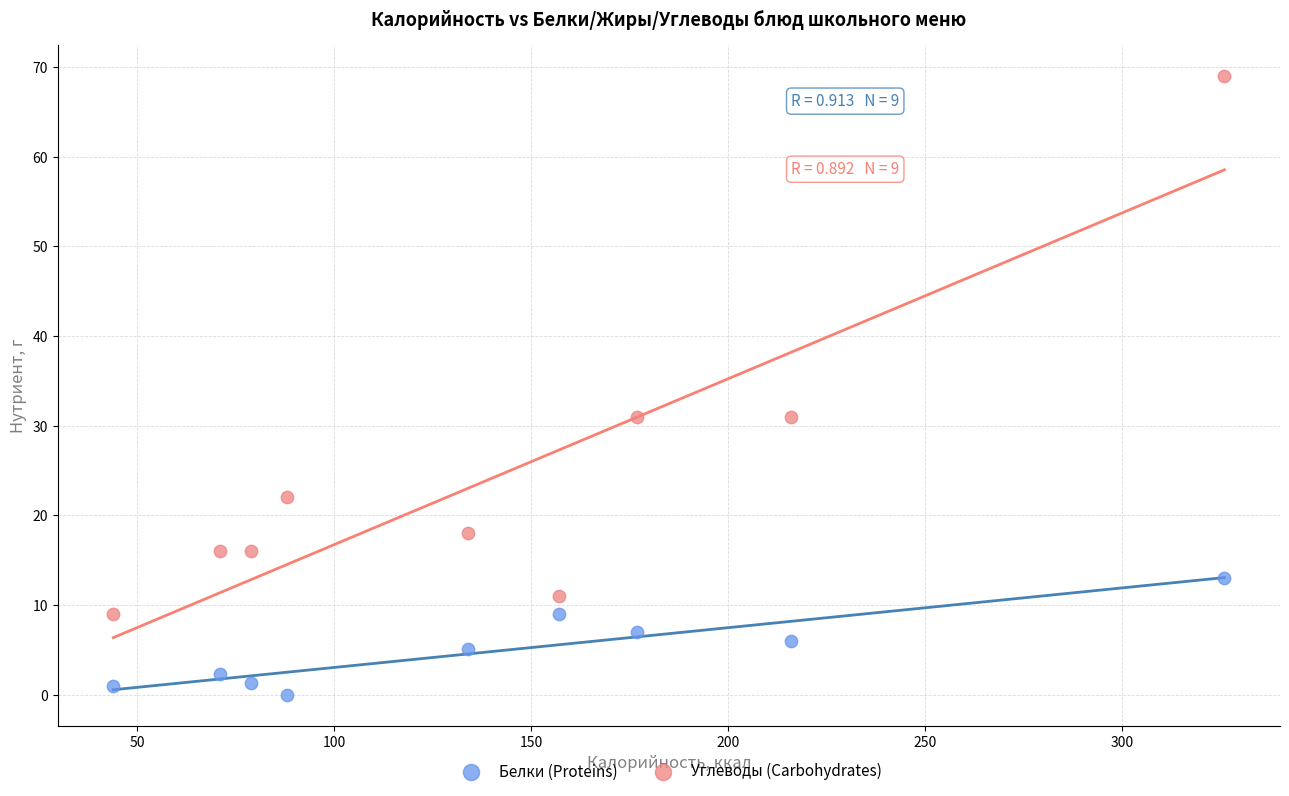

Across all data points, what is the range of X values (max minus min)?

282.0